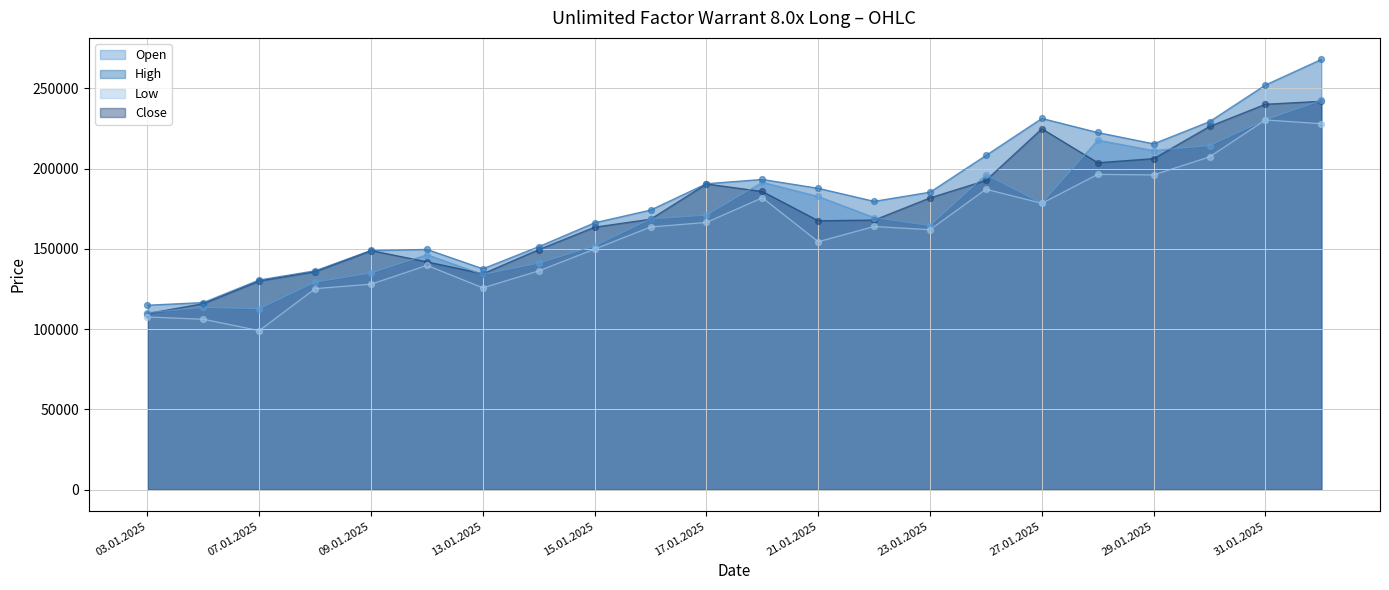

At which category is the sum across all series the highest?

03.02.2025